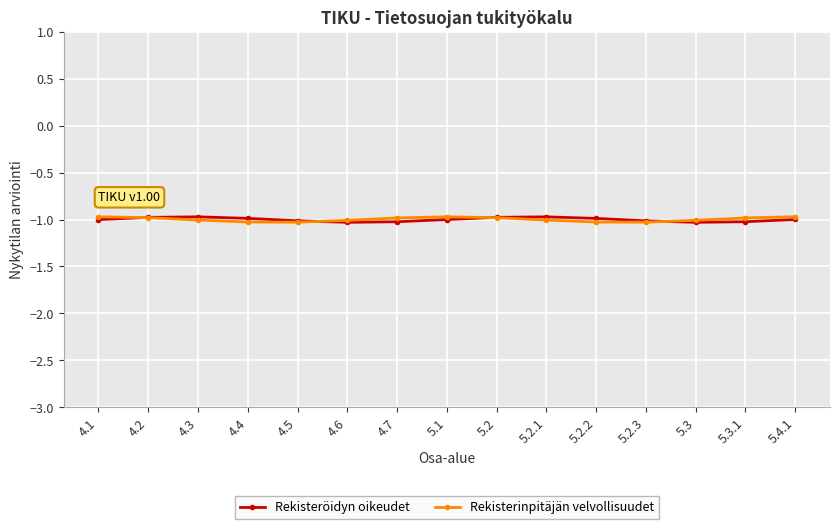

What is the approximate value of Rekisteröidyn oikeudet at 5.2.2?

-1.0